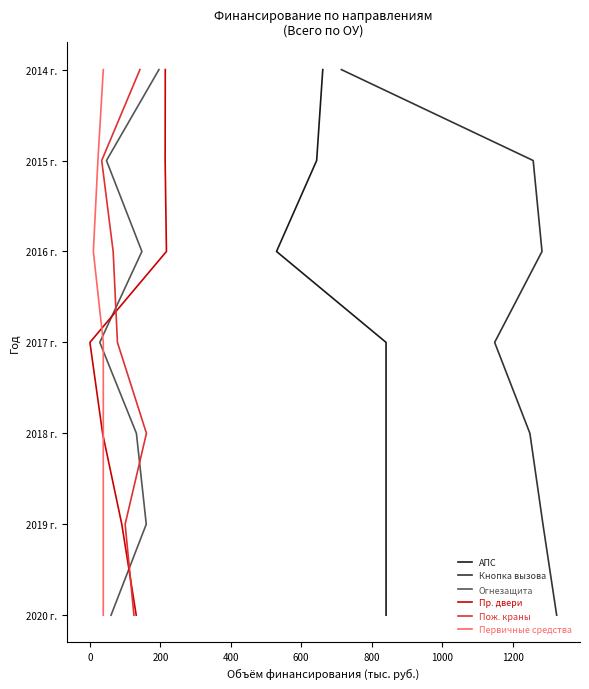

What position from the right is 0?

6